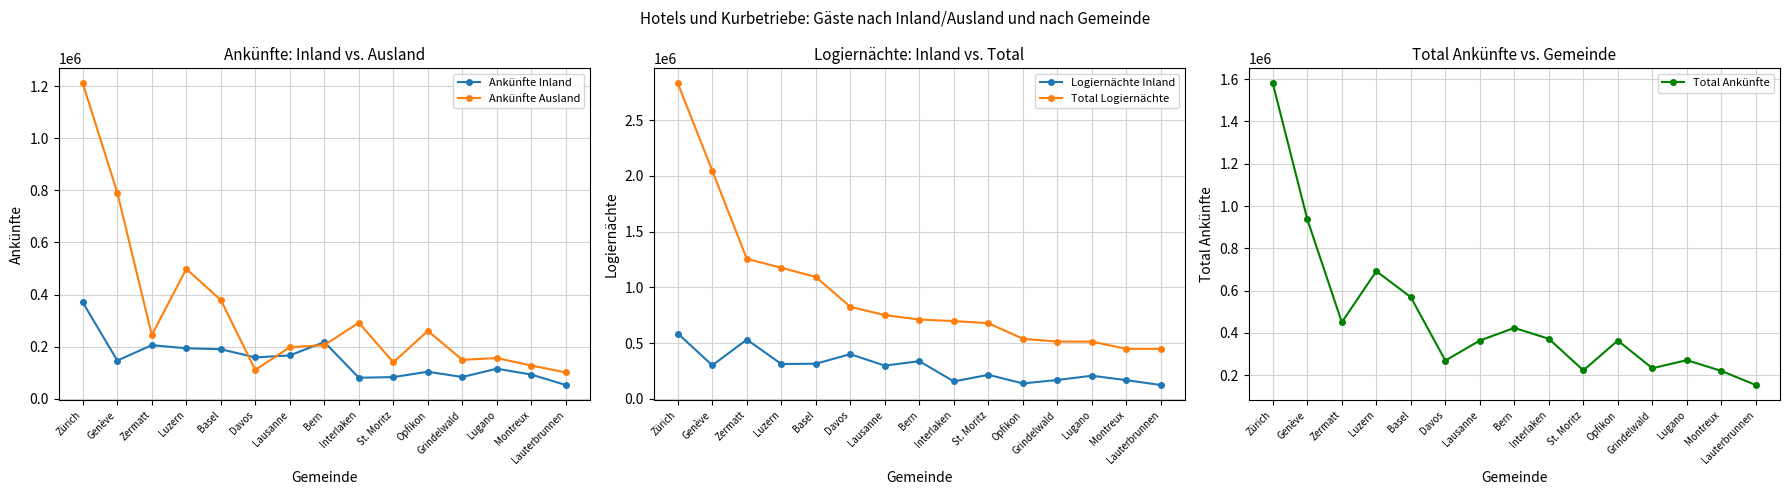

Reading right to left, extract all data points from this chart.

Ankünfte Inland: 52384	92586	115030	83308	103449	82866	80500	217597	166116	158590	189859	193576	205575	146294	369334
Ankünfte Ausland: 100800	127346	155946	149271	260209	139619	291619	205728	197561	110355	378805	498186	244474	790901	1210533
Logiernächte Inland: 123923	168081	207491	169143	138200	215898	156031	338210	297959	400794	315106	312698	531822	300726	586288
Total Logiernächte: 448969	449206	513281	513984	539053	679060	697584	711828	751329	825545	1093573	1175670	1256511	2046435	2830003
Total Ankünfte: 153184	219932	270976	232579	363658	222485	372119	423325	363677	268945	568664	691762	450049	937195	1579867